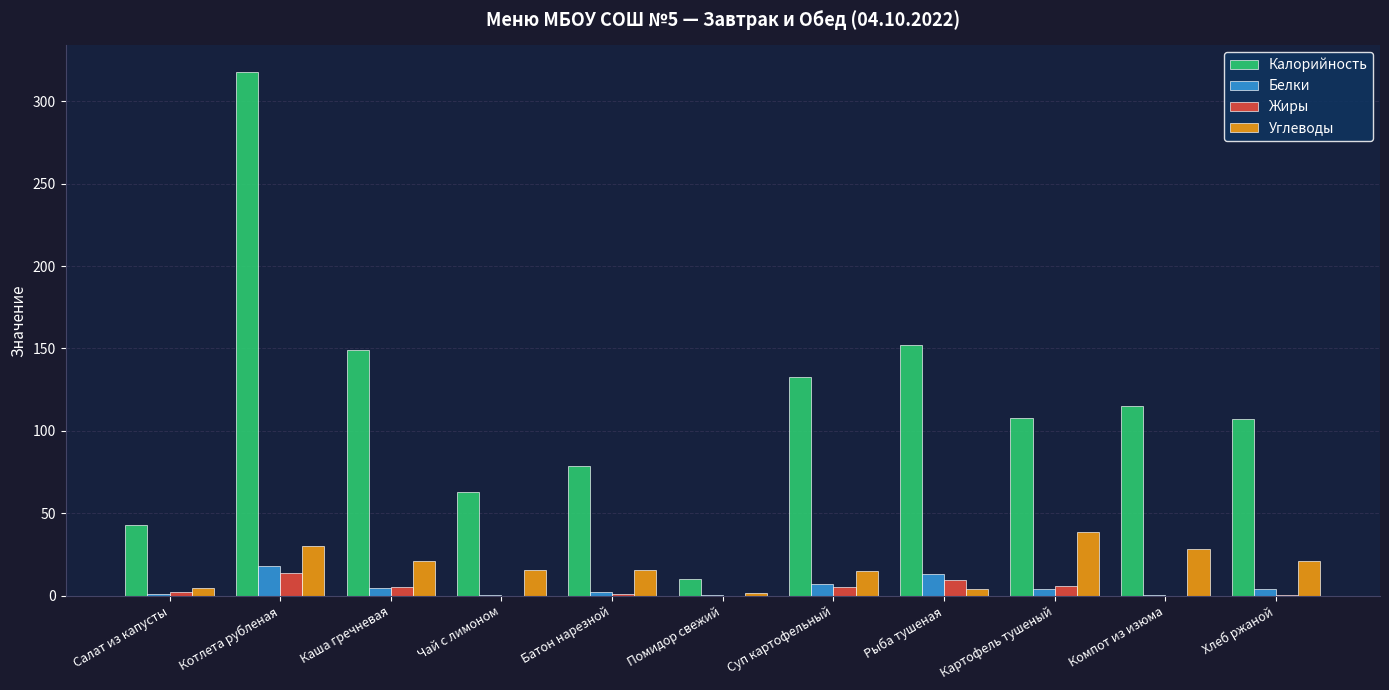

Which series changed the most between Салат из капусты and Хлеб ржаной?

Калорийность